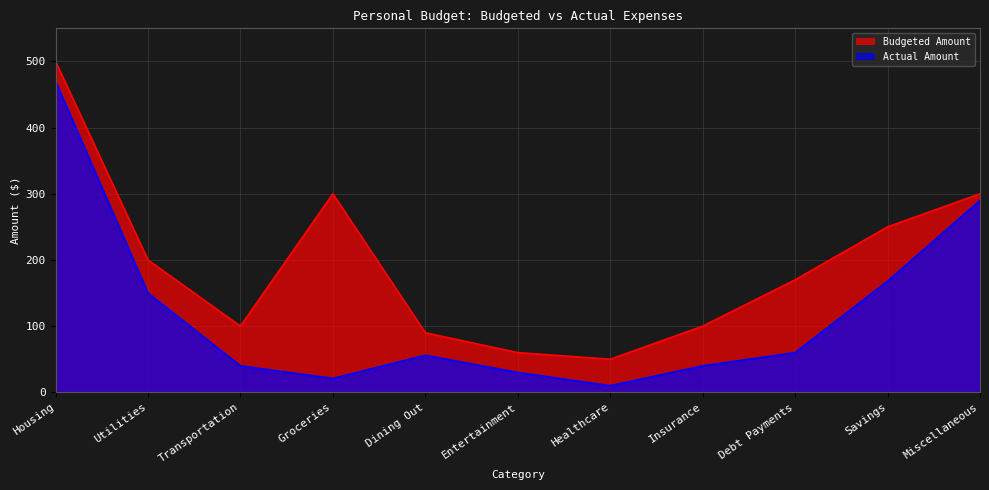

What is the minimum value shown in the chart?

10